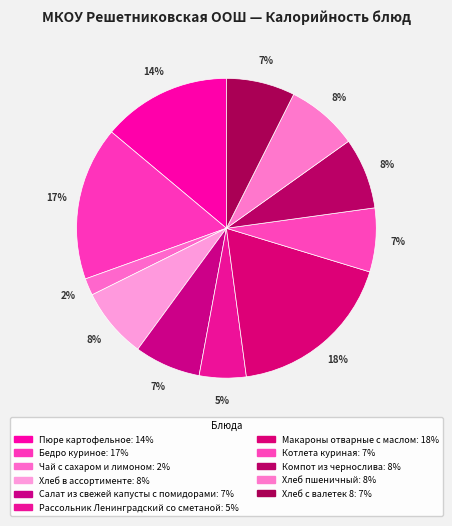

How many slices are in this pie chart?

11